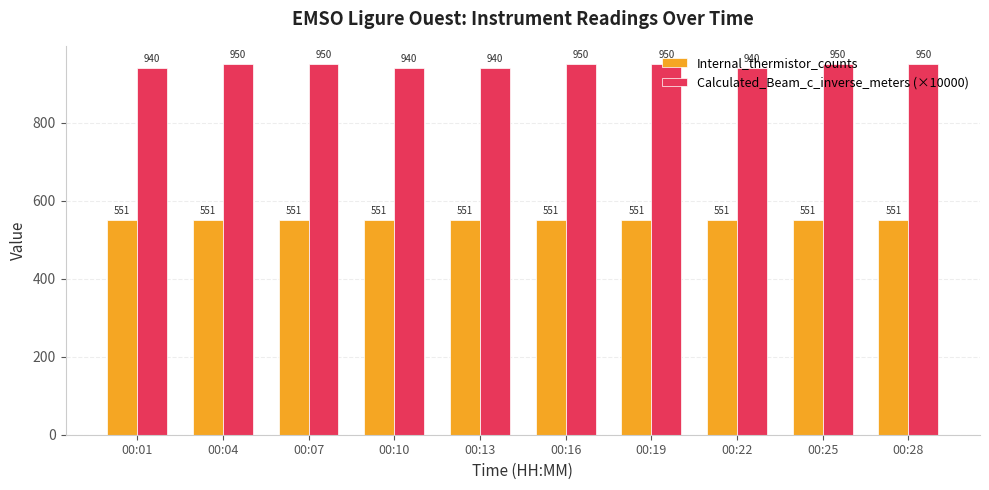

How many bars are there in total?

20